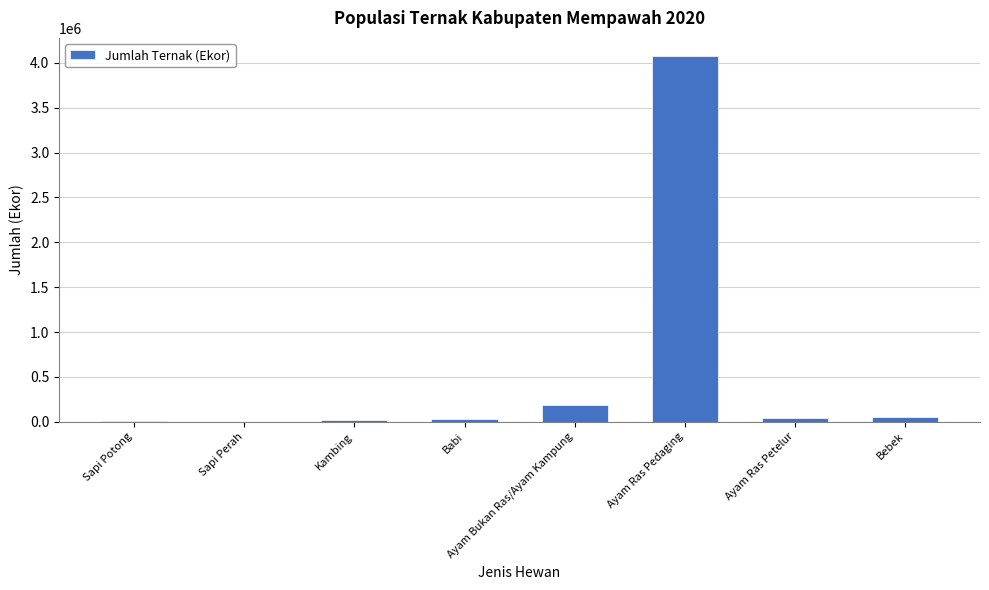

What is the difference between the values at Ayam Ras Pedaging and Bebek?

4015451